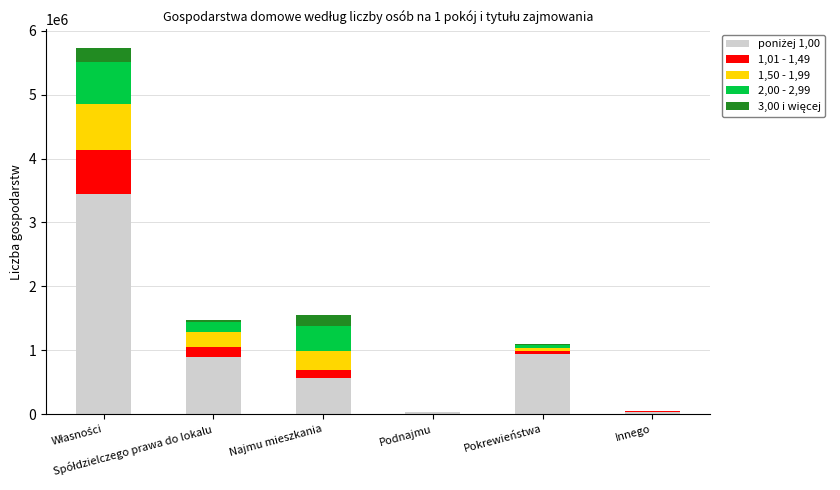

Count the number of categories in the chart.

6